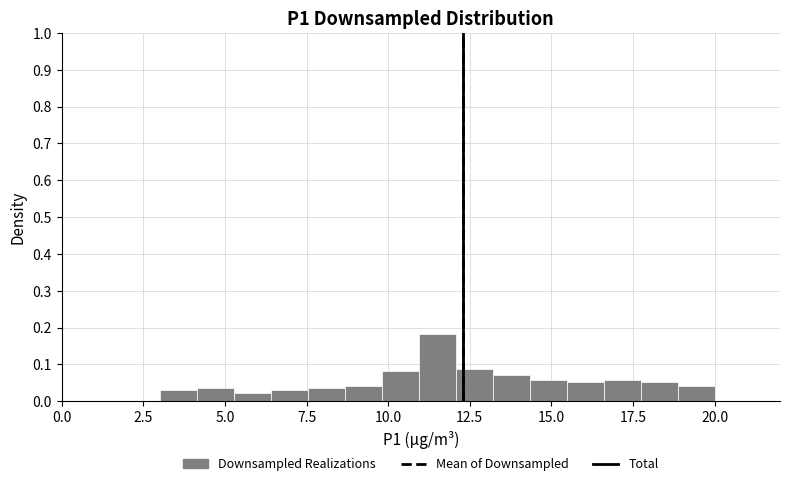

Around what value on the x-axis is the tallest bar? Give the approximate position of its centre, as read against the axis.

11.5